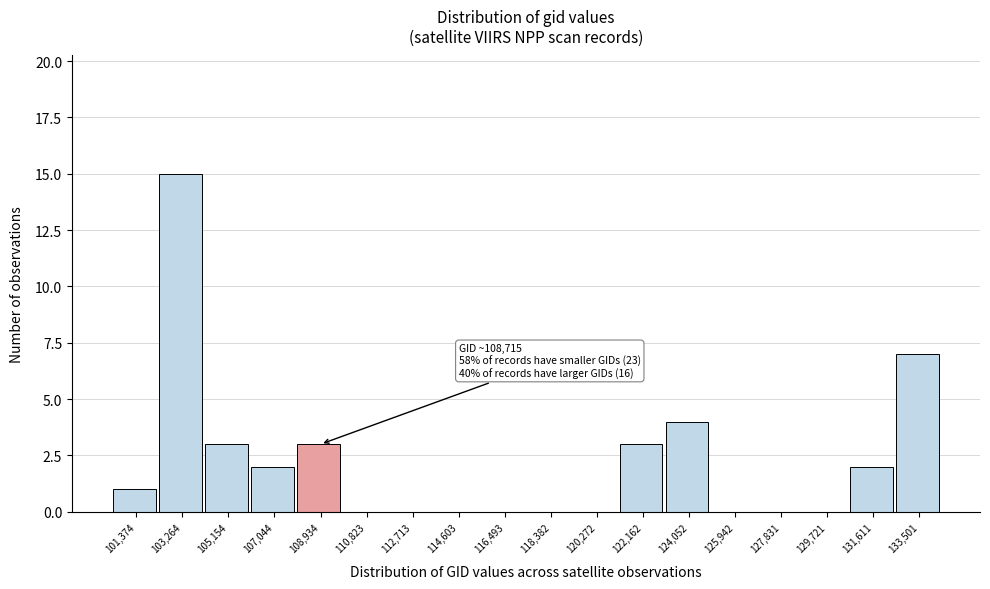

Which range on the x-axis has the tallest bar?

102400 to 104200